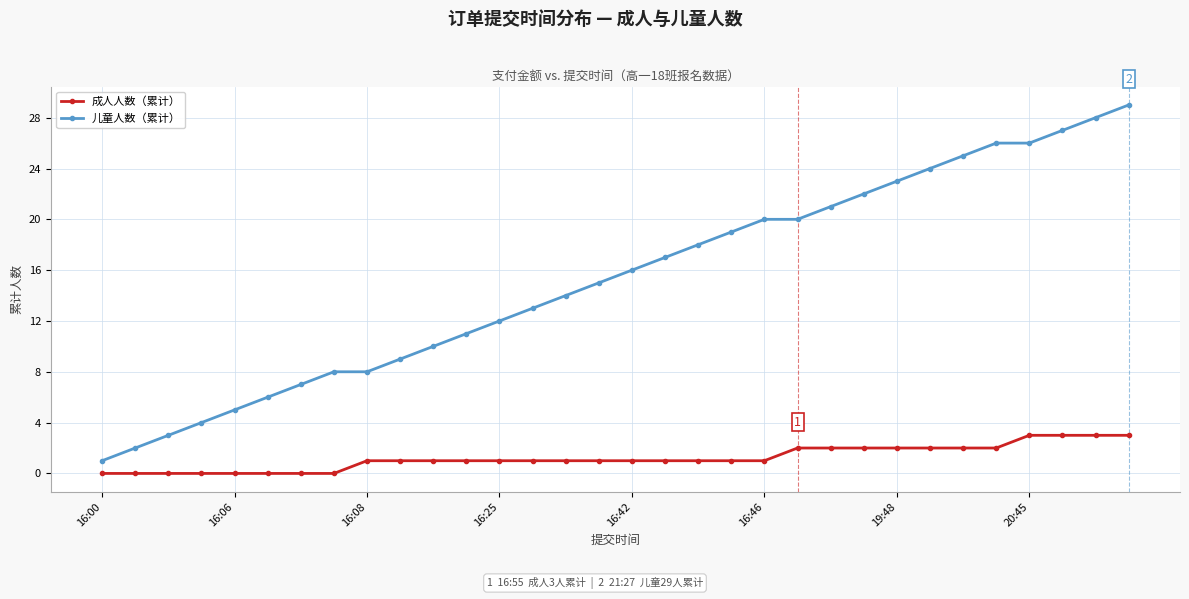

Reading left to right, list all the values displayed in this chart.

成人人数（累计）: 0	0	0	0	0	0	0	0	1	1	1	1	1	1	1	1	1	1	1	1	1	2	2	2	2	2	2	2	3	3	3	3
儿童人数（累计）: 1	2	3	4	5	6	7	8	8	9	10	11	12	13	14	15	16	17	18	19	20	20	21	22	23	24	25	26	26	27	28	29